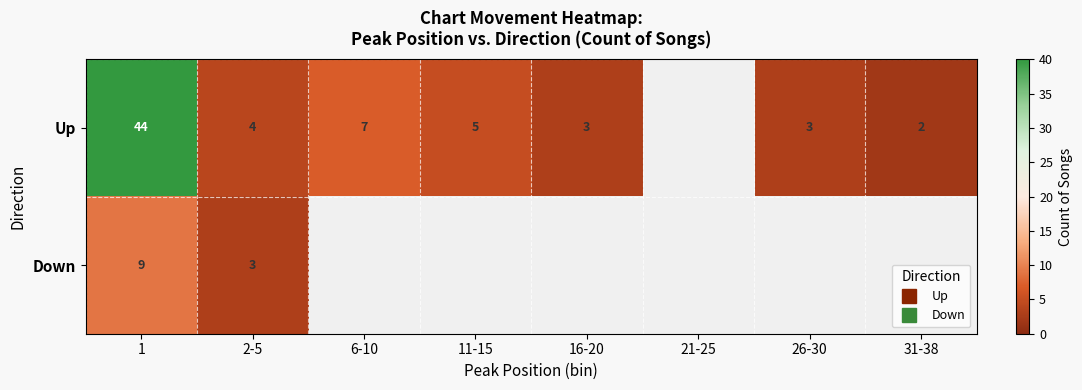

What is the difference between the maximum and minimum values in the Up series?

42.0